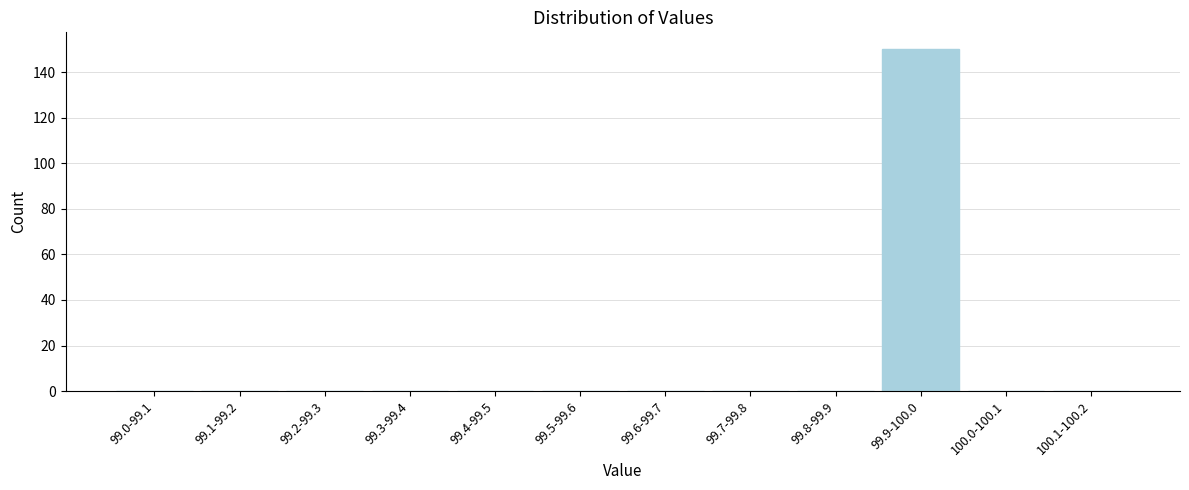

Reading left to right, what are all the values shown in this chart?

99.0-99.1=0	99.1-99.2=0	99.2-99.3=0	99.3-99.4=0	99.4-99.5=0	99.5-99.6=0	99.6-99.7=0	99.7-99.8=0	99.8-99.9=0	99.9-100.0=150	100.0-100.1=0	100.1-100.2=0